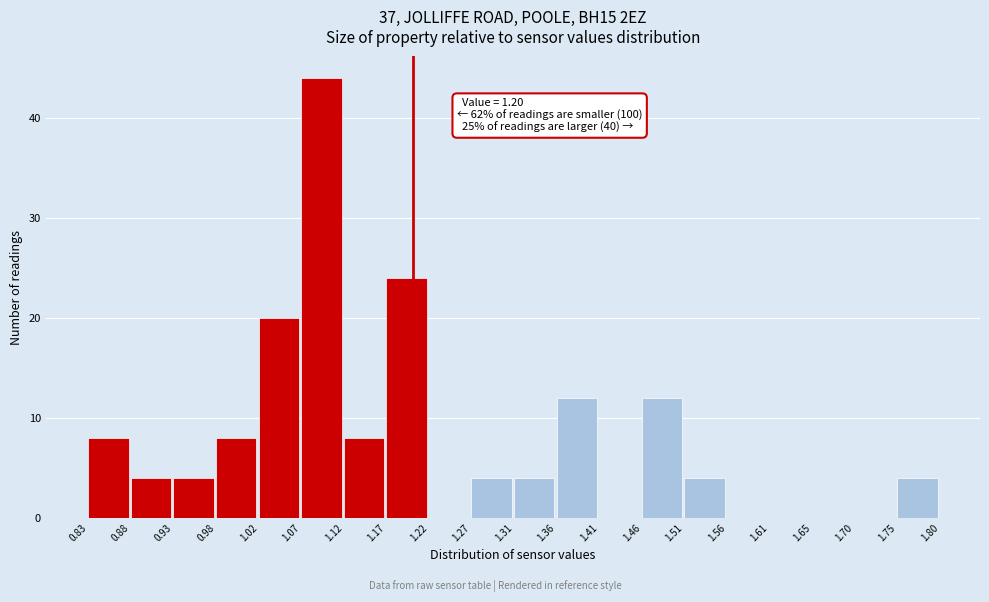

Which range on the x-axis has the tallest bar?

1.07 to 1.12